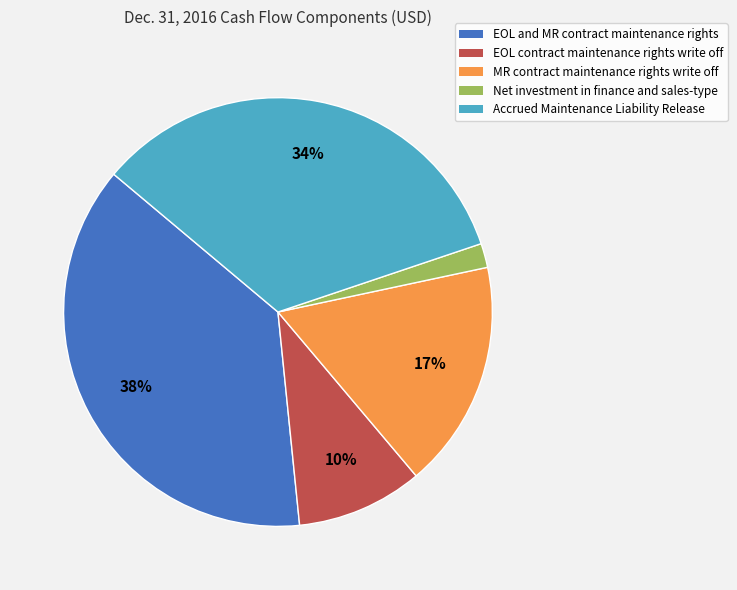

To the nearest percent, what is the difference between the largest and smallest slice percentages?

36%